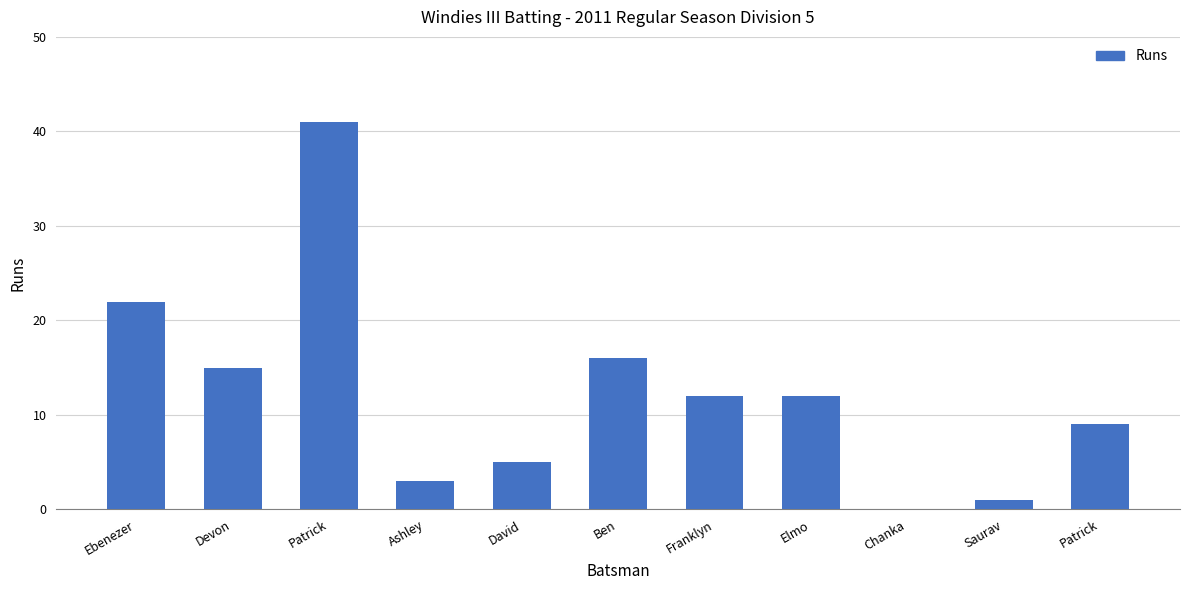

How many series are shown in this chart?

1